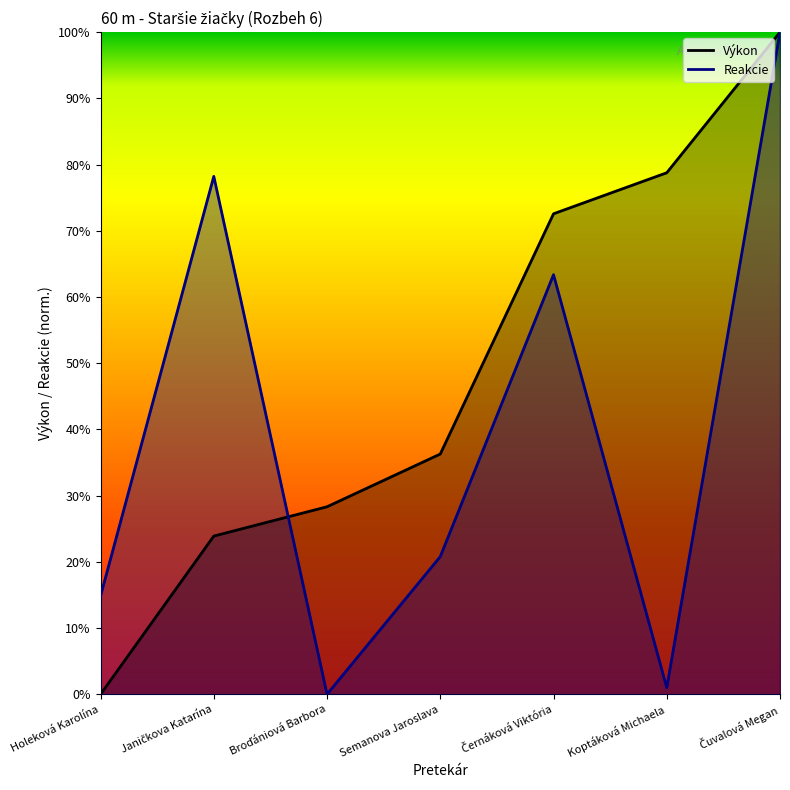

Which label corresponds to the smallest value in the chart?

Holeková Karolína